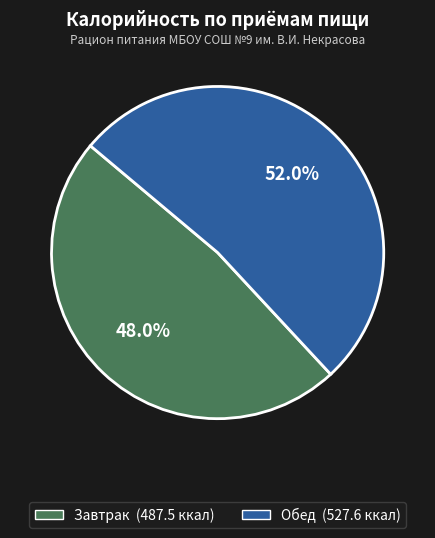

Which category has the biggest portion of the pie?

Обед